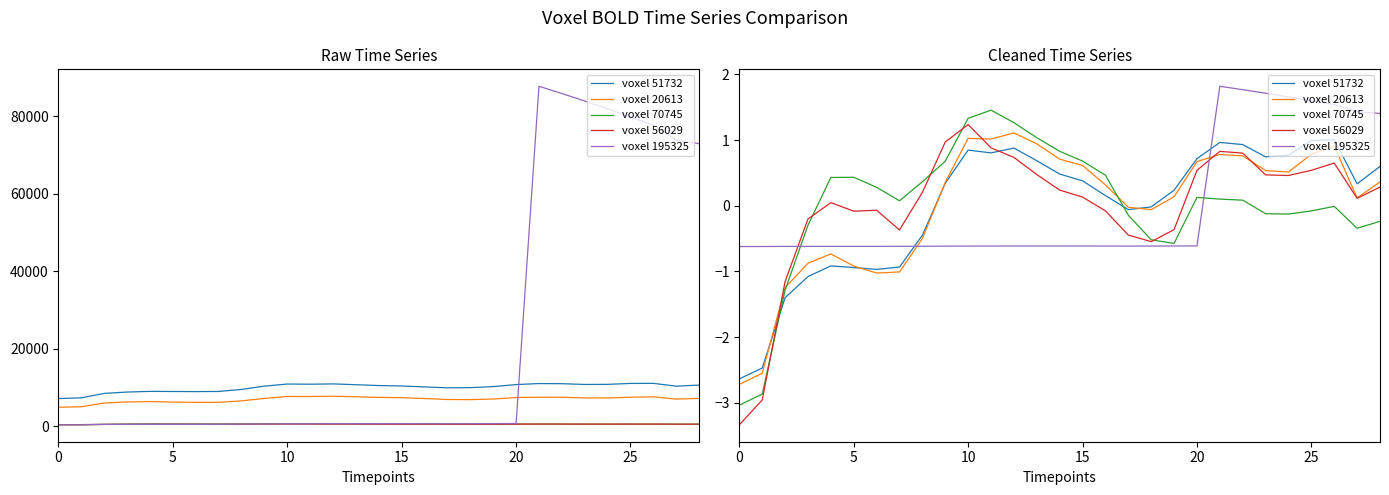

Which series has the largest total across all categories?

voxel 56029